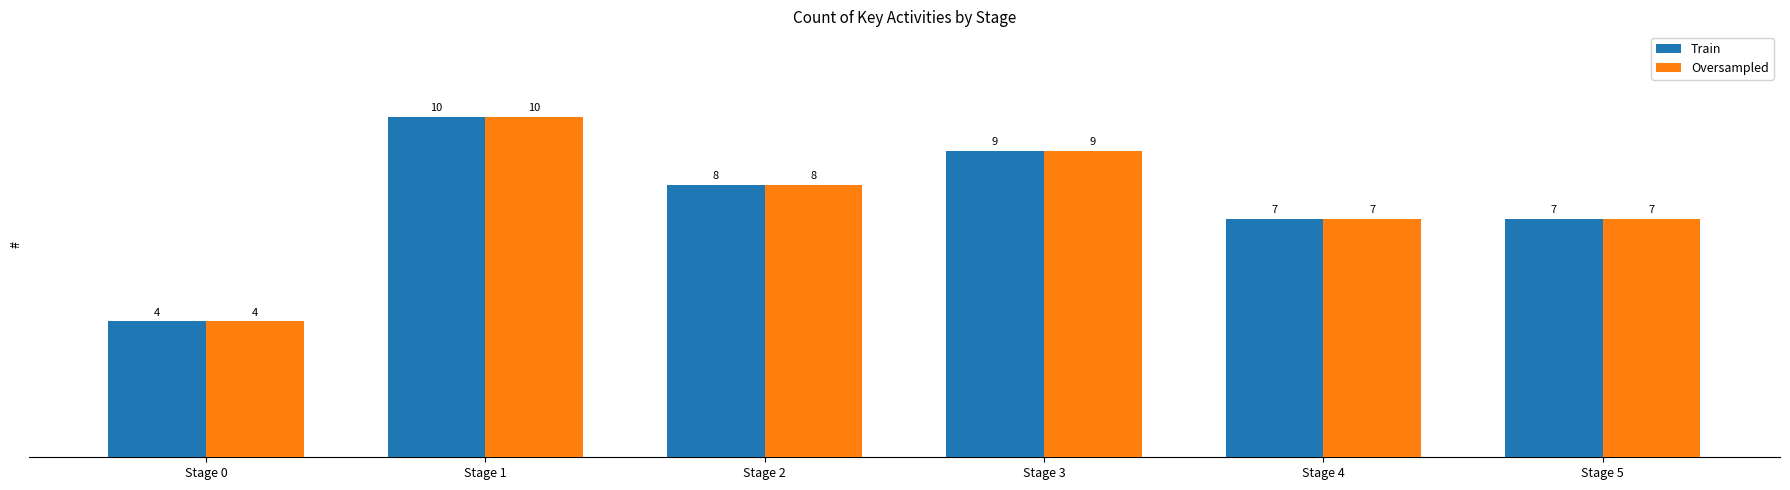

What are all the series names shown in the legend?

Train, Oversampled